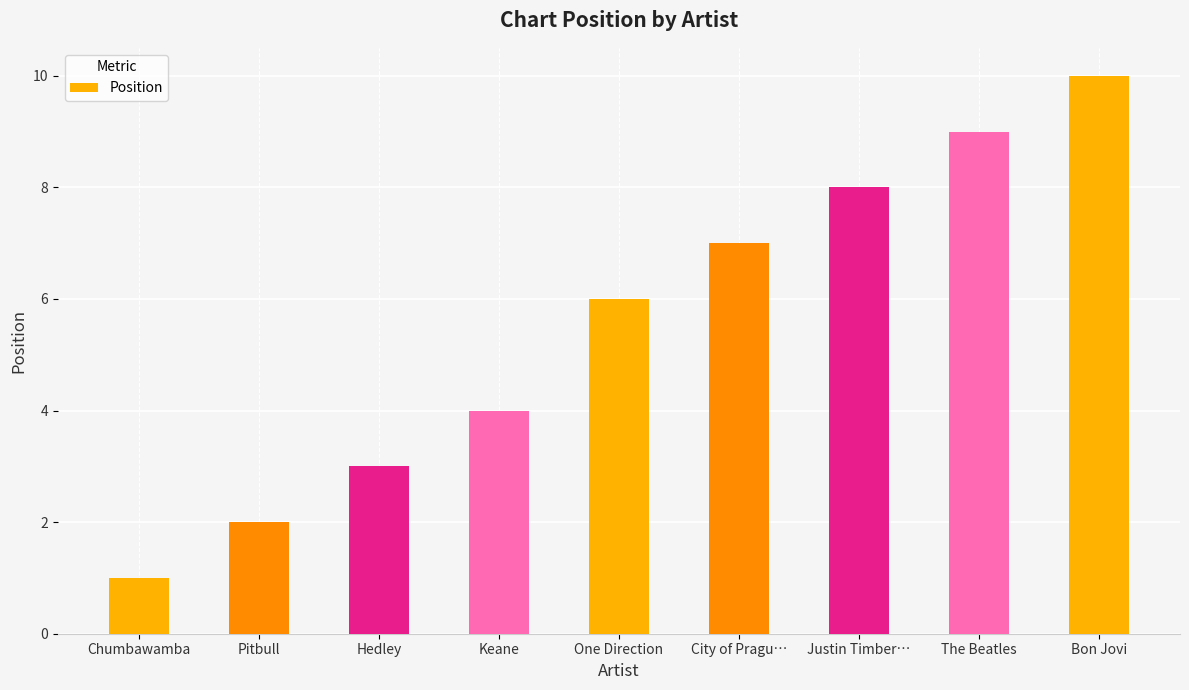

Which label corresponds to the largest value in the chart?

Bon Jovi